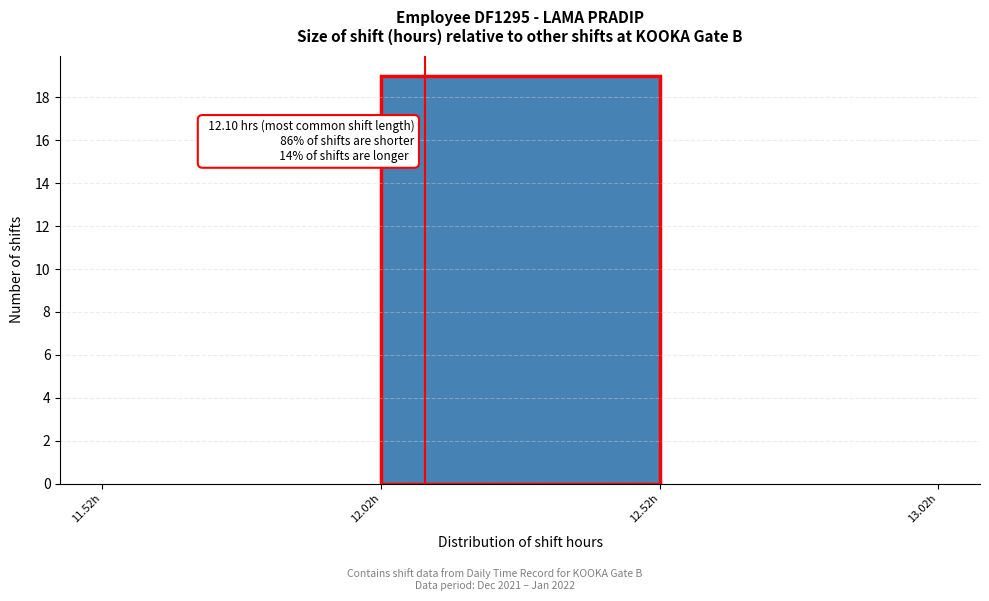

Which range on the x-axis has the tallest bar?

12.02 to 12.52